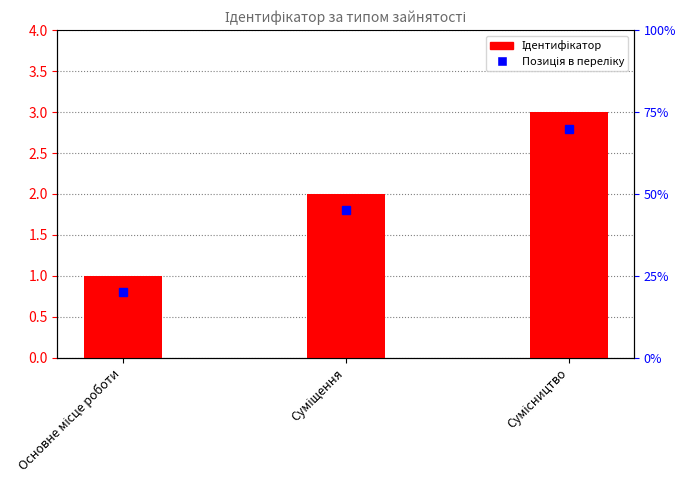

At how many categories does at least one series exceed 2?

1